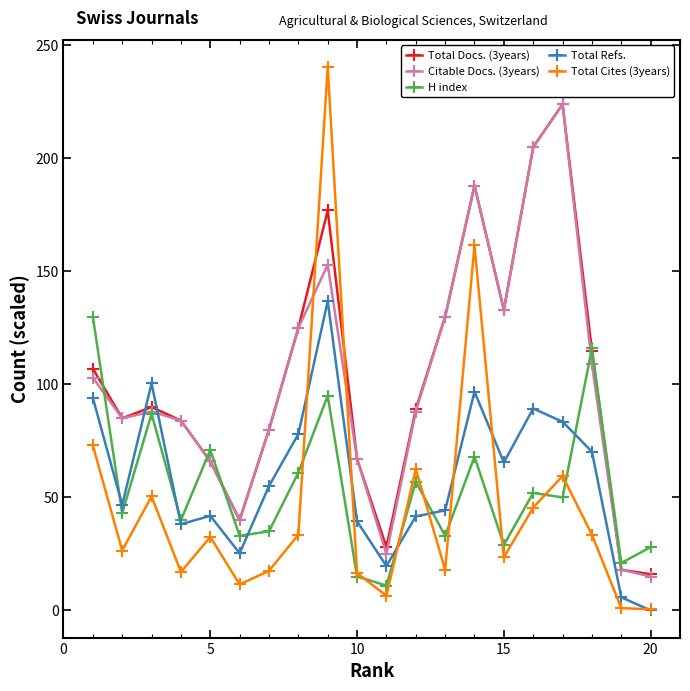

True or false: Total Refs. has more than 0 interior local peaks.

True